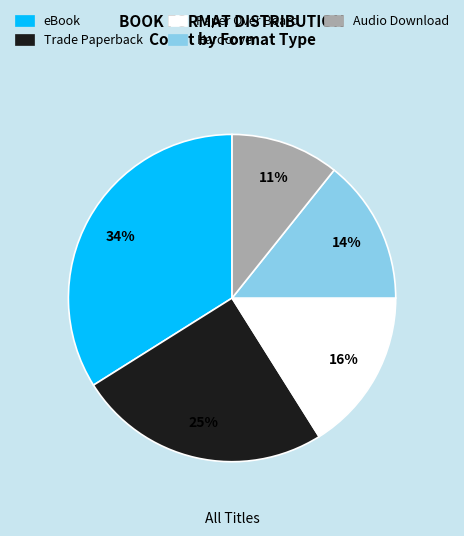

To the nearest percent, what is the average slice percentage?

20%